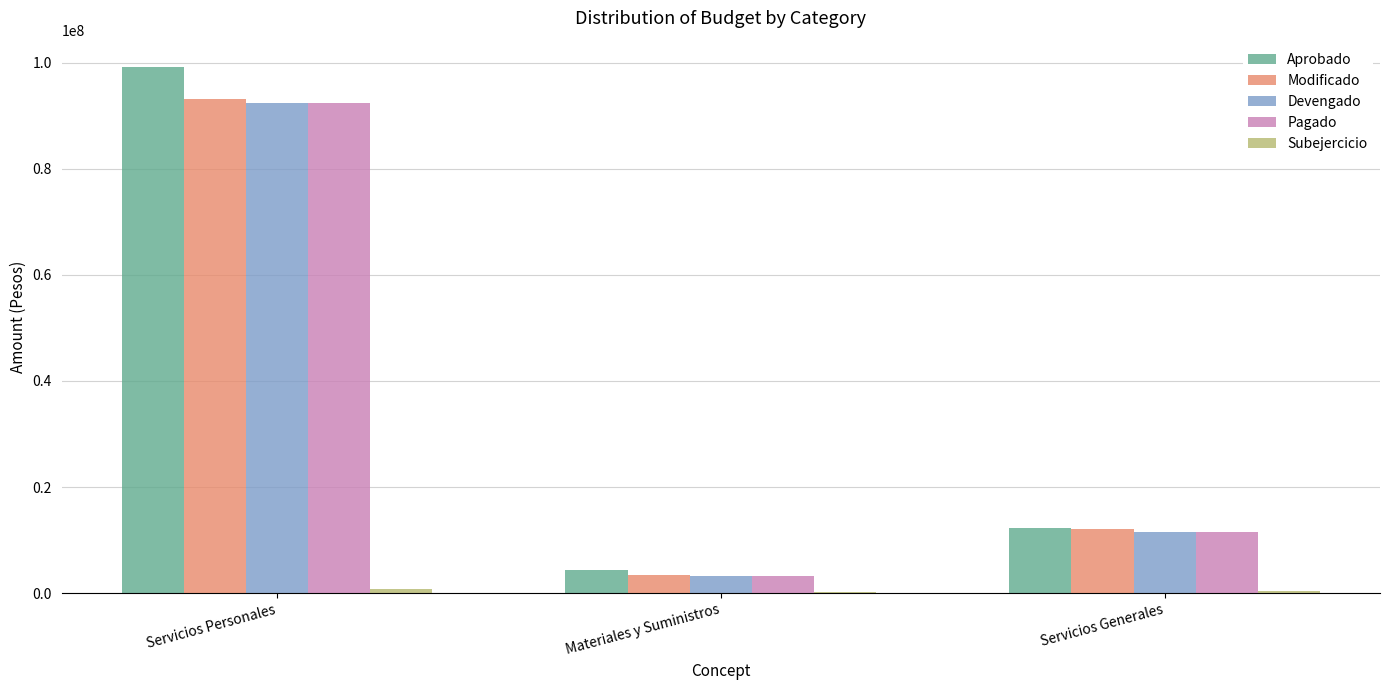

At which category is the sum across all series the highest?

Servicios Personales